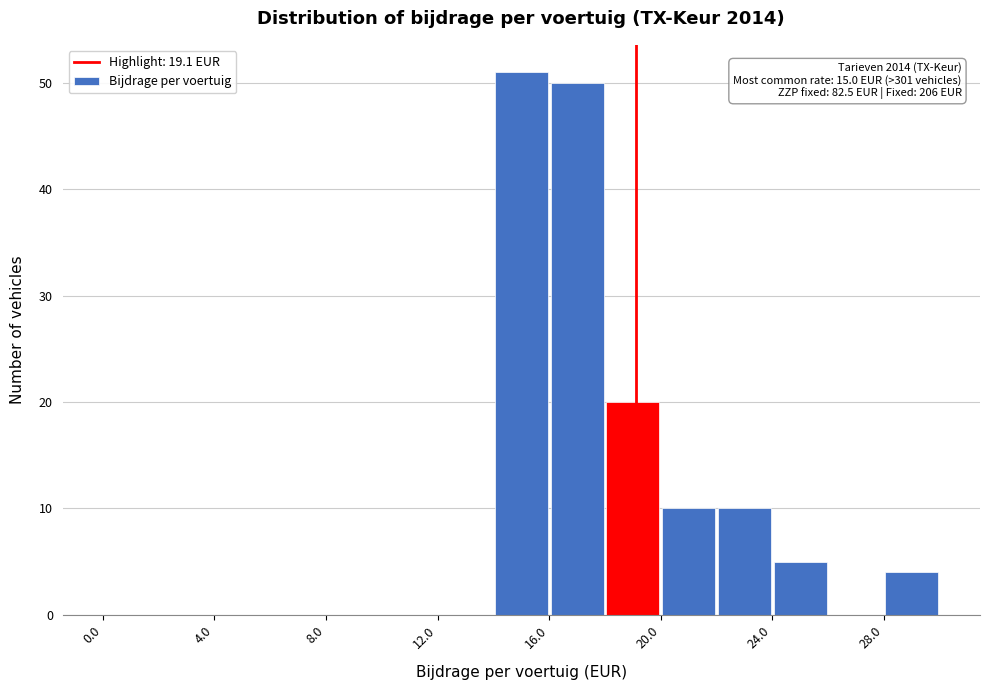

Over which range of the x-axis is the bar tallest?

14 to 16